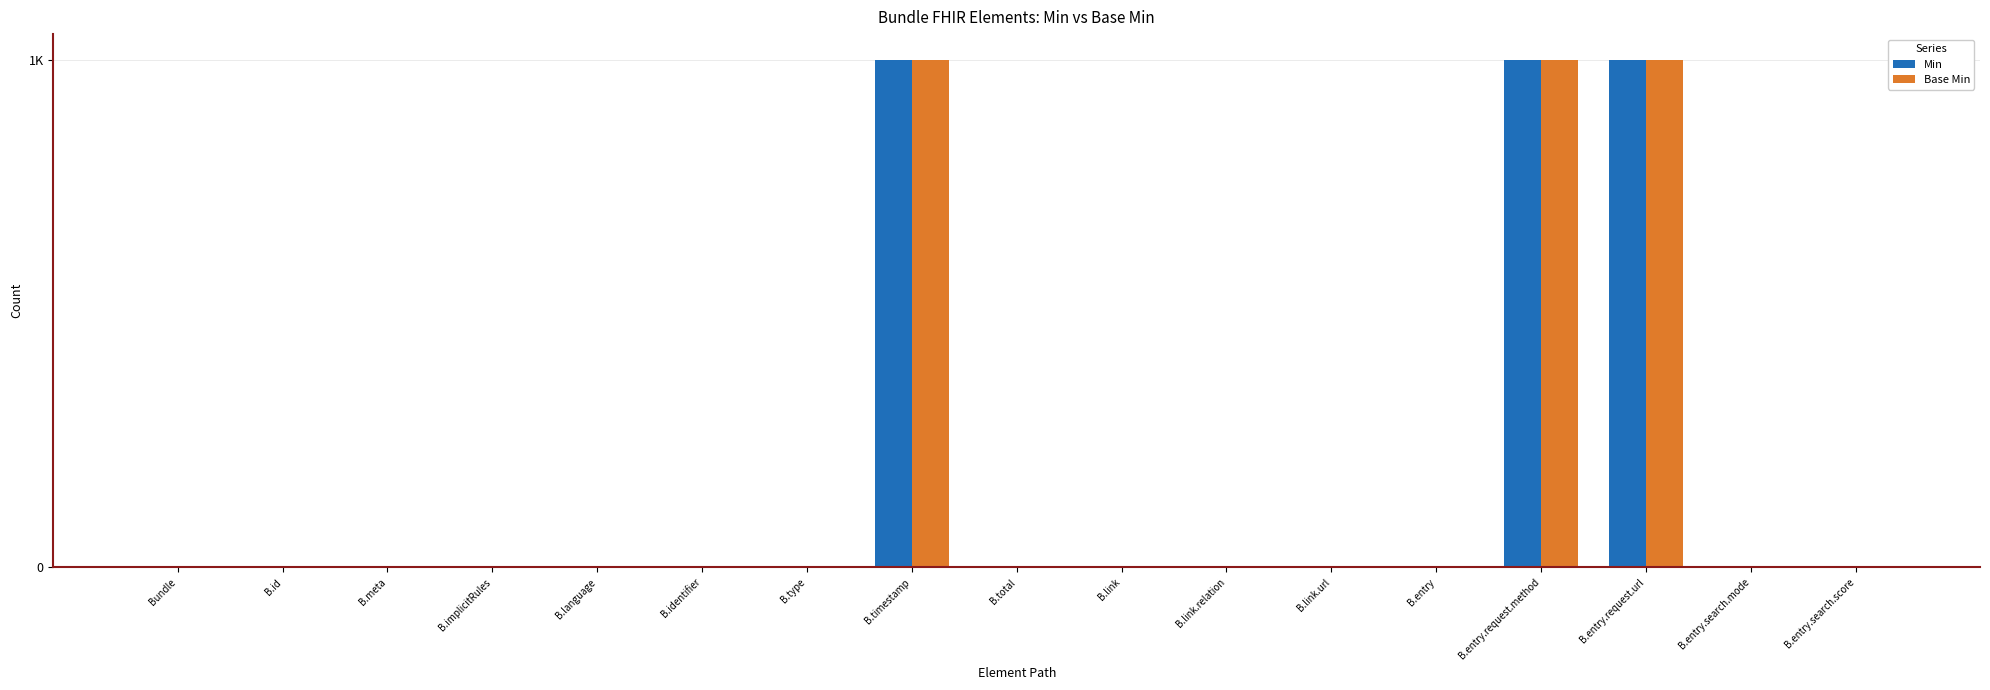

At B.meta, list the series in order from smallest to largest.

Min, Base Min